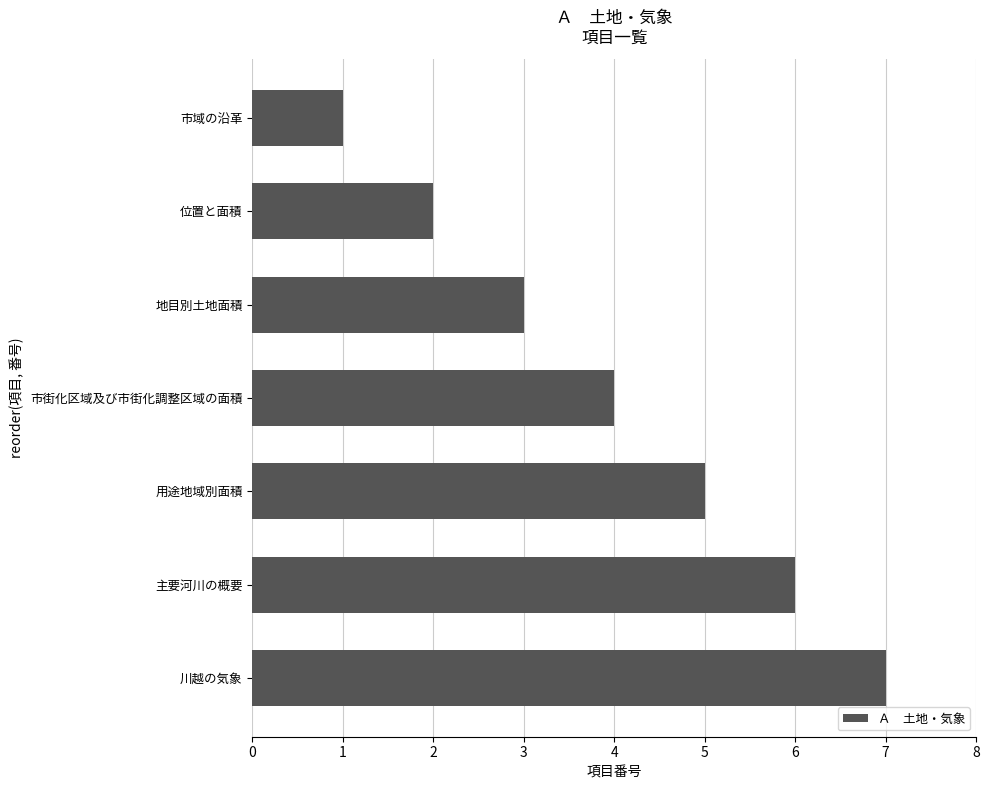

Count the number of categories in the chart.

7